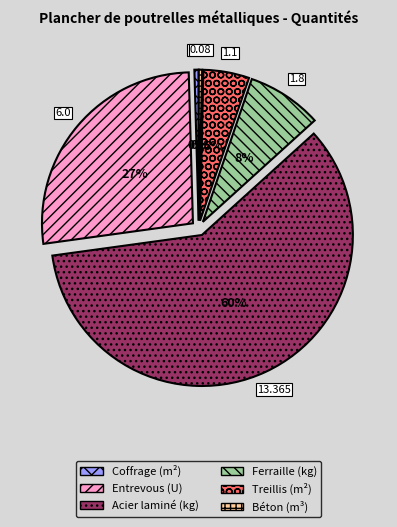

Is there any slice that represents more than half of the pie?

Yes